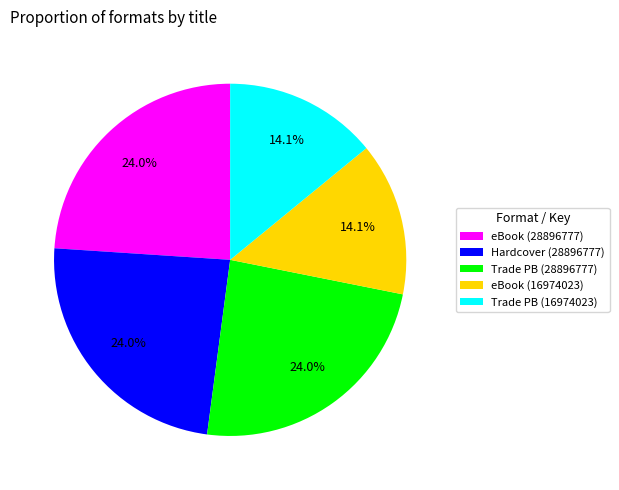

Does Hardcover (28896777) account for over 50% of the chart?

No